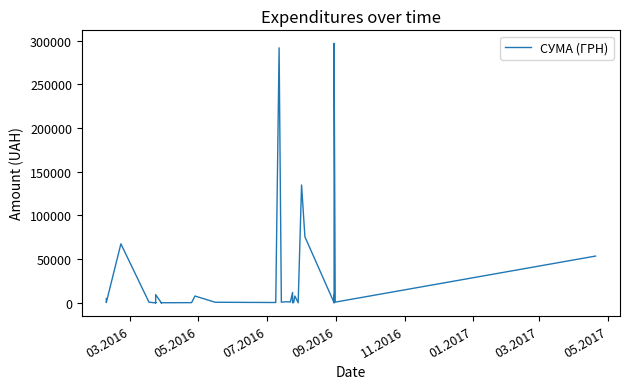

True or false: the data shows 518.4 at 05.2016.

False